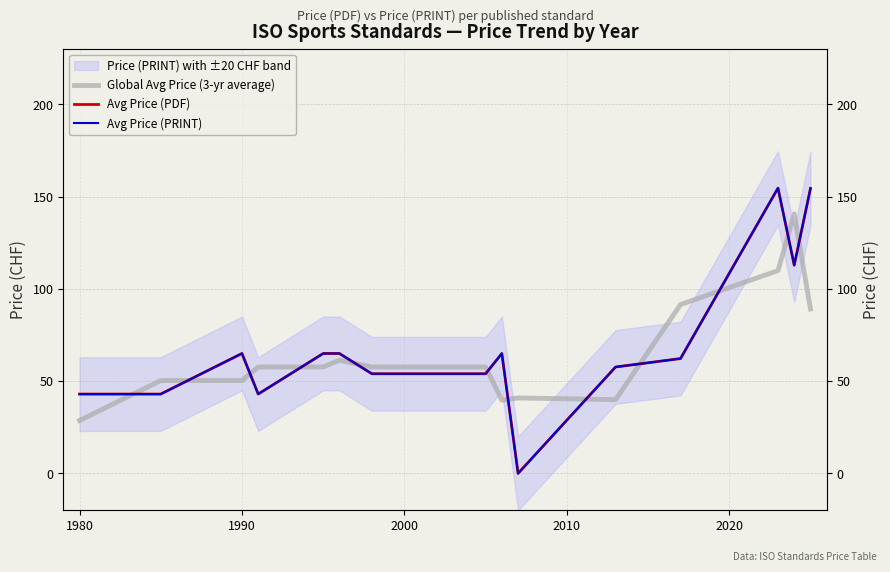

The Global Avg Price (3-yr average) series shows 49.9 at 1980. True or false?

False